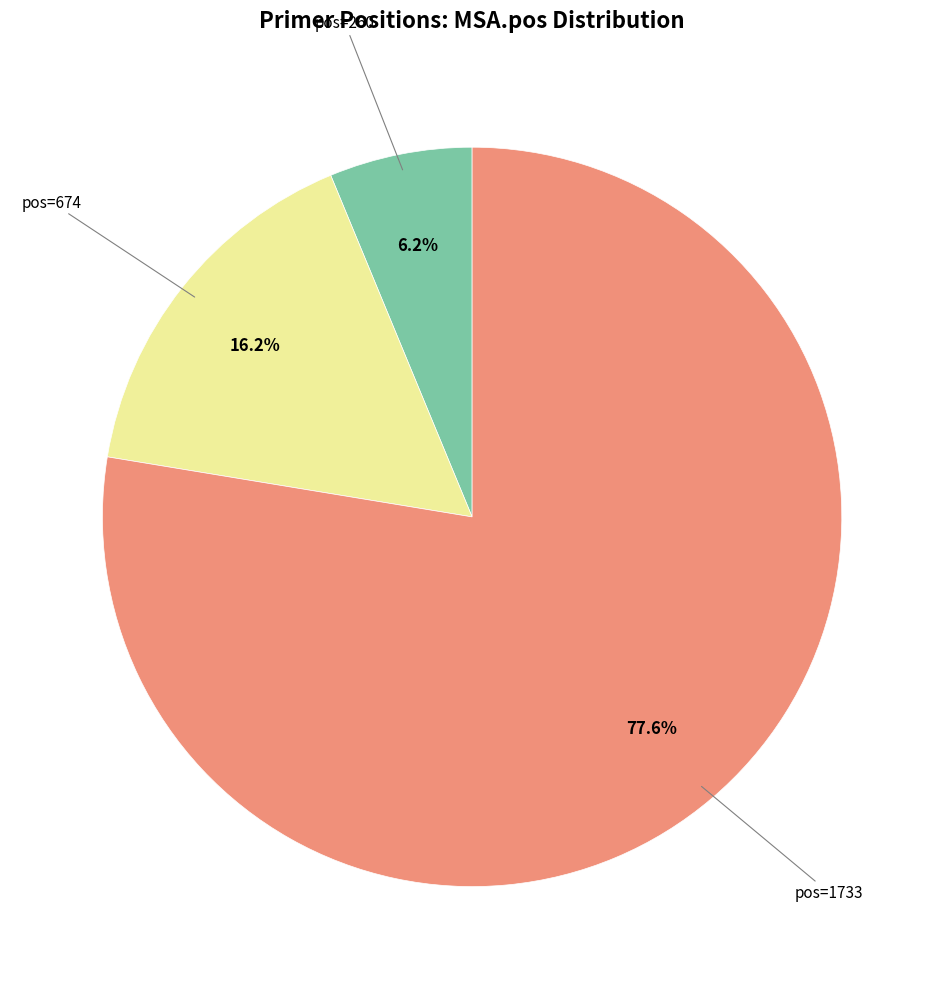

How many slices are in this pie chart?

3